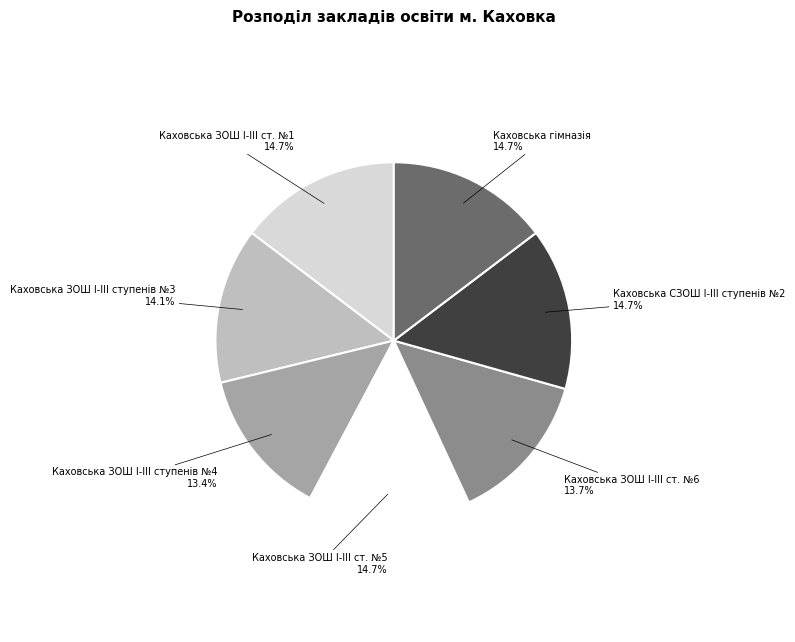

Do Каховська гімназія and Каховська ЗОШ І-ІІІ ст. №1 together represent more than half of the pie?

No